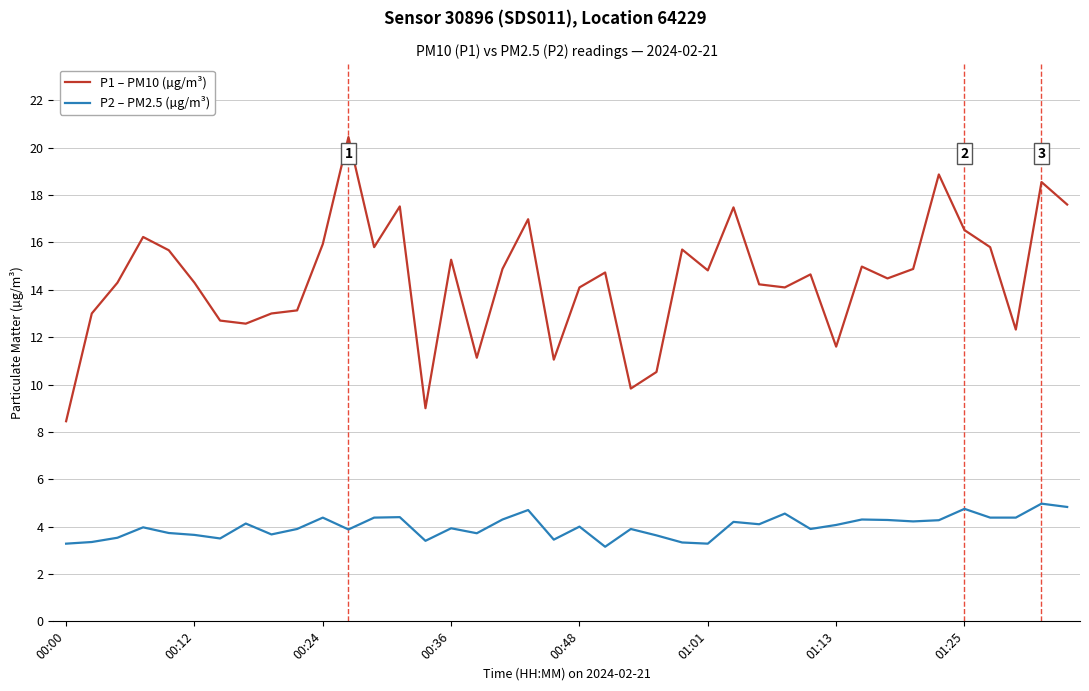

Does the chart display data point markers on the line(s)?

No